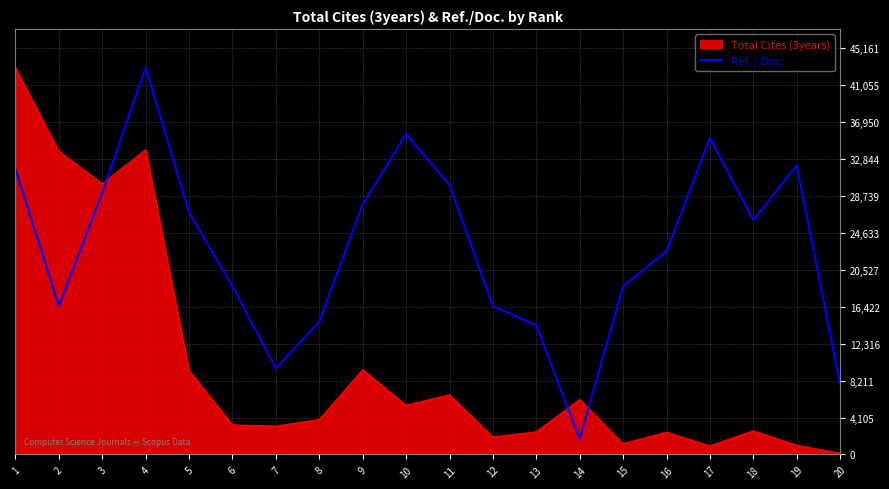

List the series in order of their overall mean, lowest first.

Total Cites (3years), Ref. / Doc.